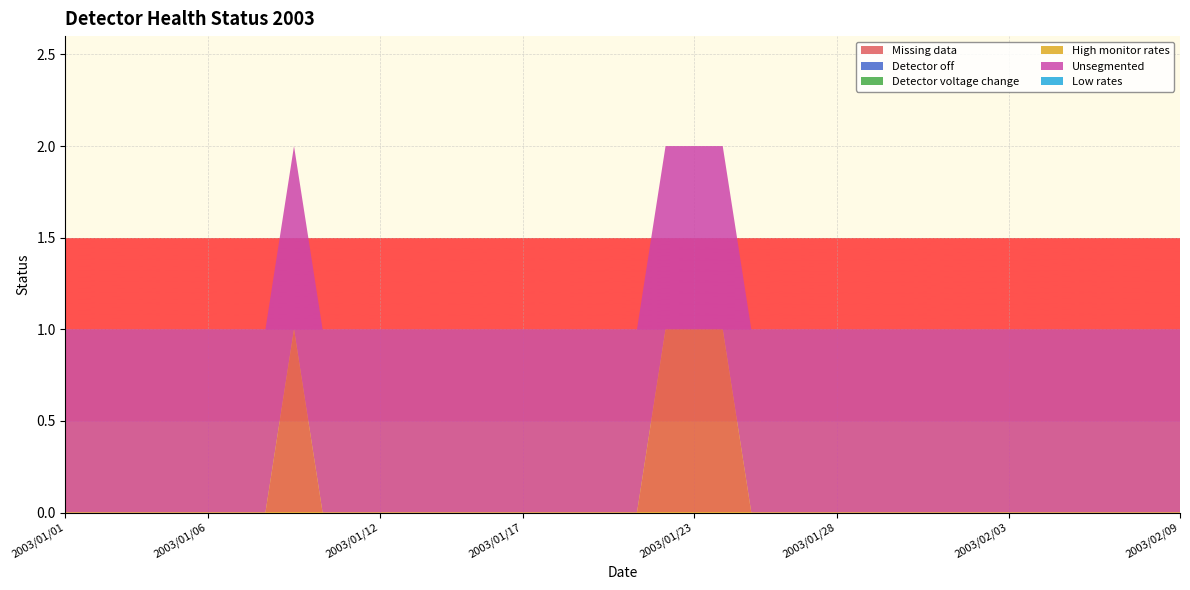

Reading left to right, what are all the values shown in this chart?

Missing data: 0	0	0	0	0	0	0	0	1	0	0	0	0	0	0	0	0	0	0	0	0	1	1	1	0	0	0	0	0	0	0	0	0	0	0	0	0	0	0	0
Detector off: 0	0	0	0	0	0	0	0	0	0	0	0	0	0	0	0	0	0	0	0	0	0	0	0	0	0	0	0	0	0	0	0	0	0	0	0	0	0	0	0
Detector voltage change: 0	0	0	0	0	0	0	0	0	0	0	0	0	0	0	0	0	0	0	0	0	0	0	0	0	0	0	0	0	0	0	0	0	0	0	0	0	0	0	0
High monitor rates: 0	0	0	0	0	0	0	0	0	0	0	0	0	0	0	0	0	0	0	0	0	0	0	0	0	0	0	0	0	0	0	0	0	0	0	0	0	0	0	0
Unsegmented: 1	1	1	1	1	1	1	1	1	1	1	1	1	1	1	1	1	1	1	1	1	1	1	1	1	1	1	1	1	1	1	1	1	1	1	1	1	1	1	1
Low rates: 0	0	0	0	0	0	0	0	0	0	0	0	0	0	0	0	0	0	0	0	0	0	0	0	0	0	0	0	0	0	0	0	0	0	0	0	0	0	0	0